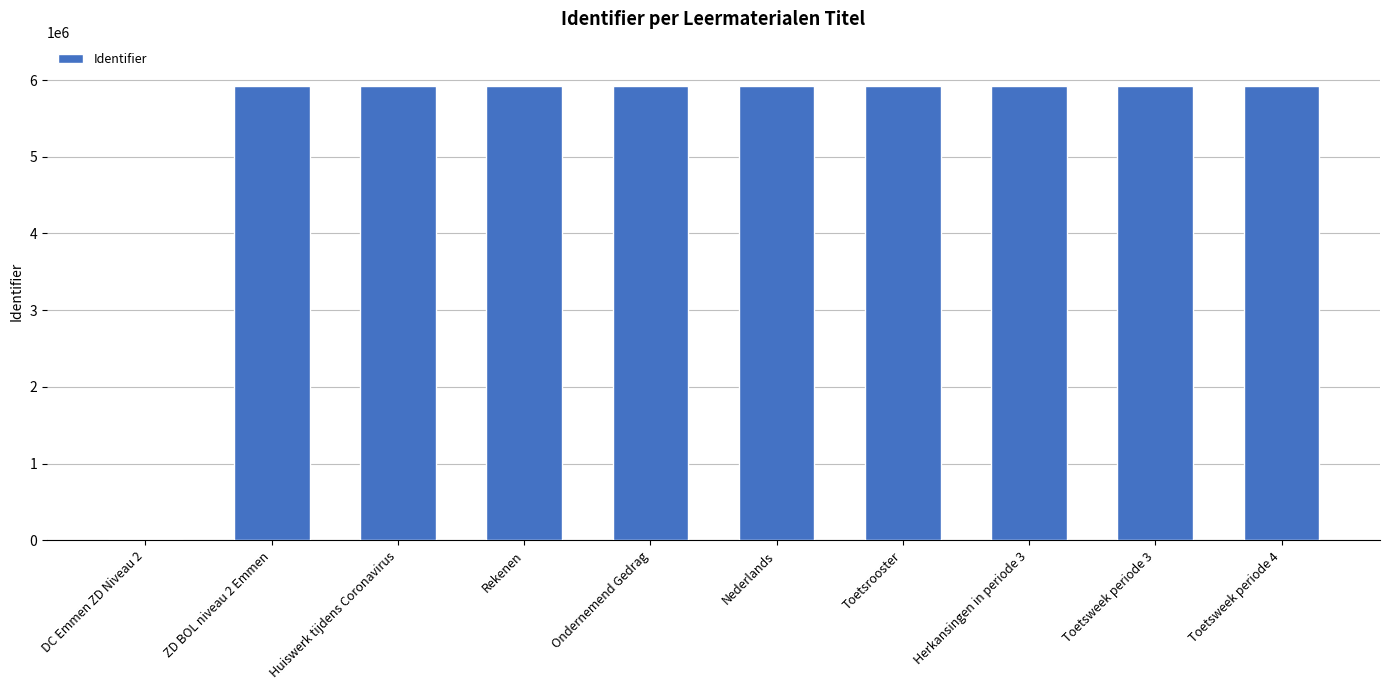

What is the greatest value displayed?

5922302